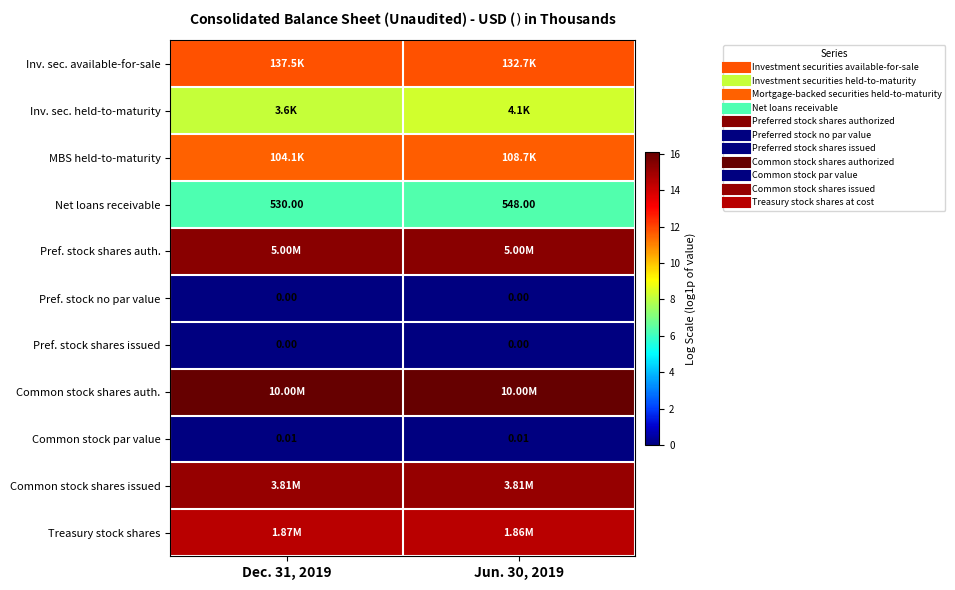

List the labels in order of row_4 value, largest first.

Dec. 31, 2019, Jun. 30, 2019